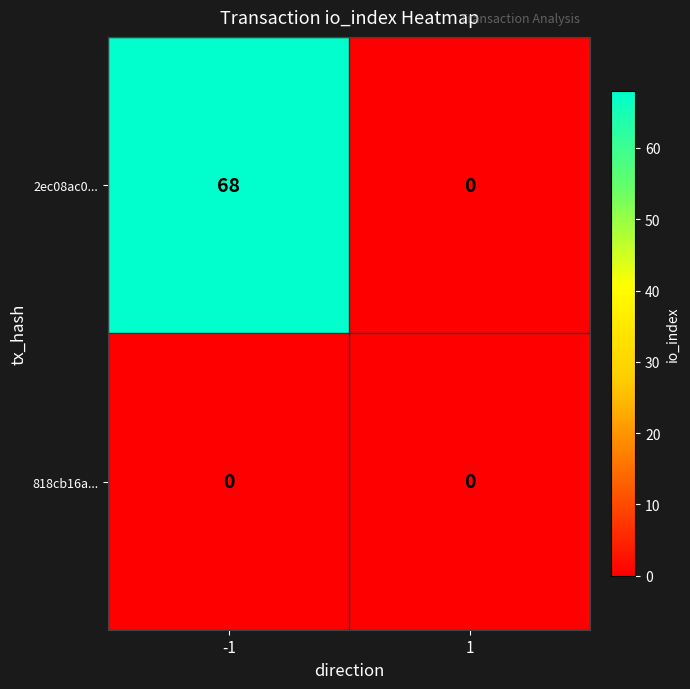

What is the approximate value of 2ec08ac0... at -1, to the nearest 10?

70